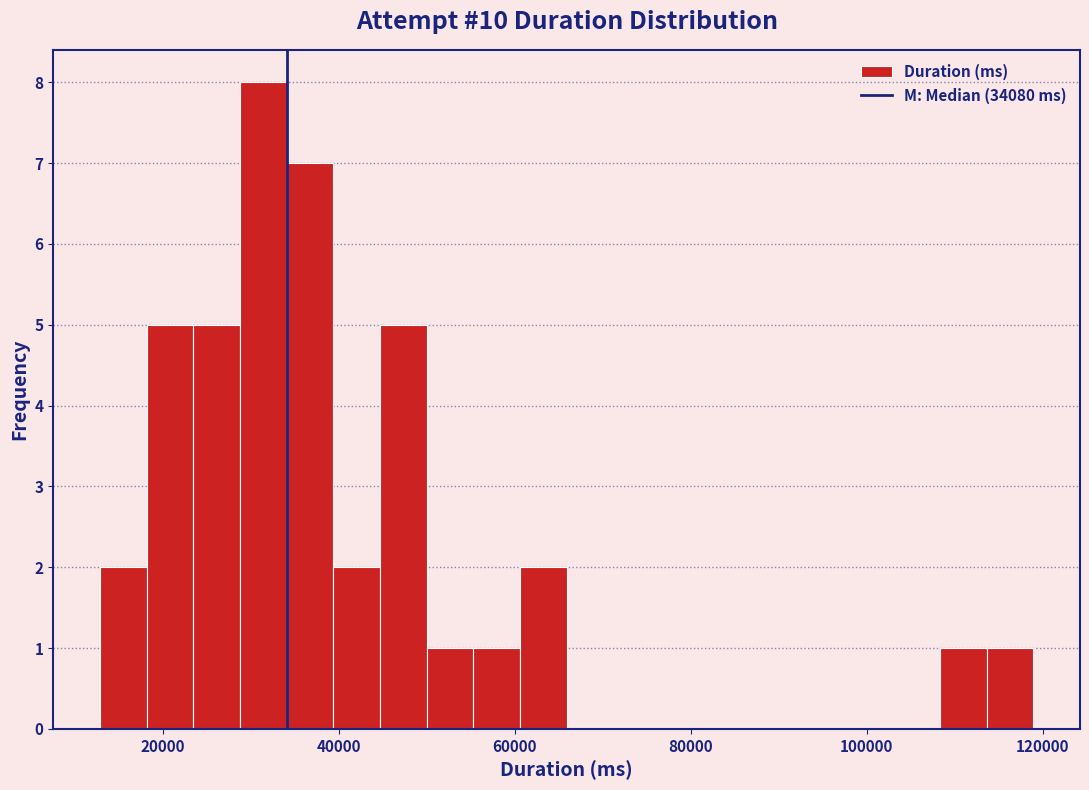

Read against the x-axis, roughly where is the centre of the tallest bar?

32000